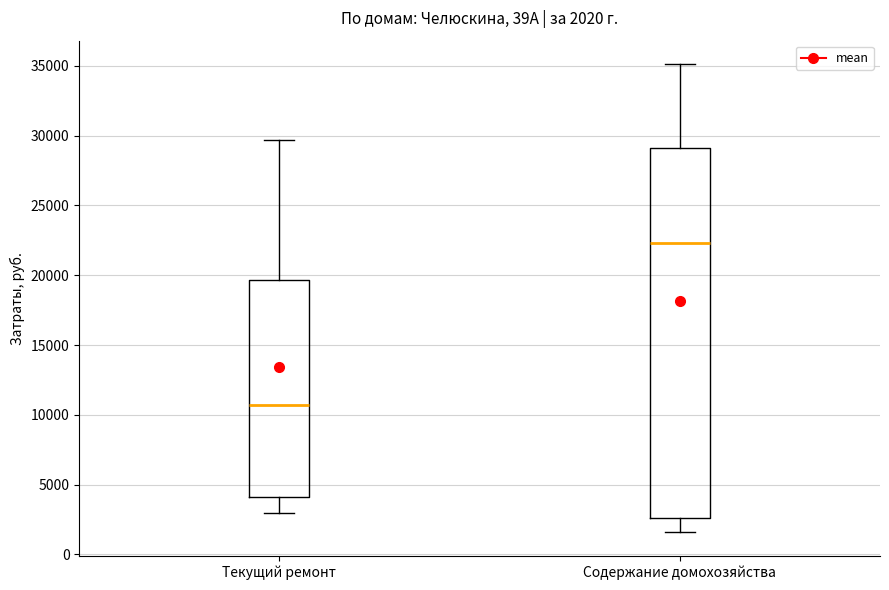

Comparing the boxes themselves (not the whiskers), which one is the tallest?

Содержание домохозяйства